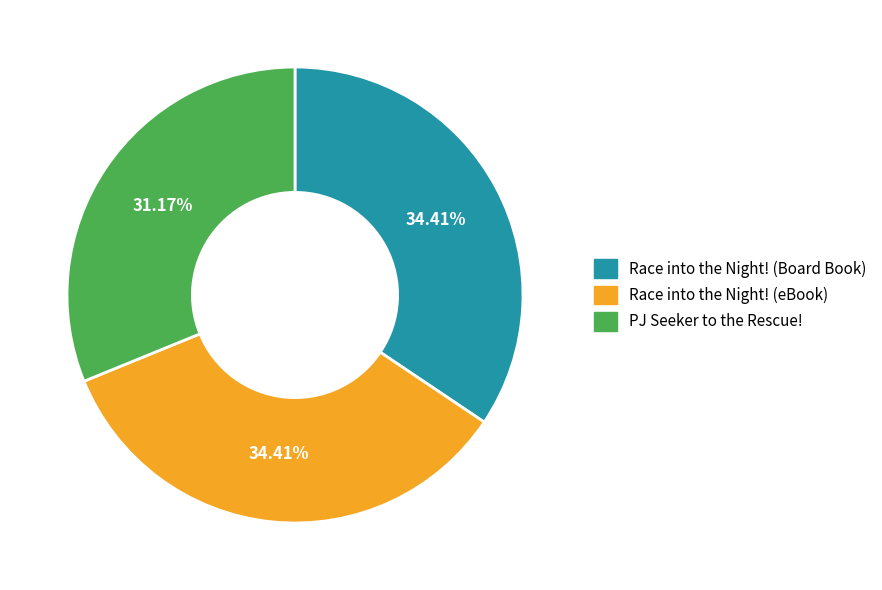

Is the sum of PJ Seeker to the Rescue! and Race into the Night! (Board Book) greater than half?

Yes